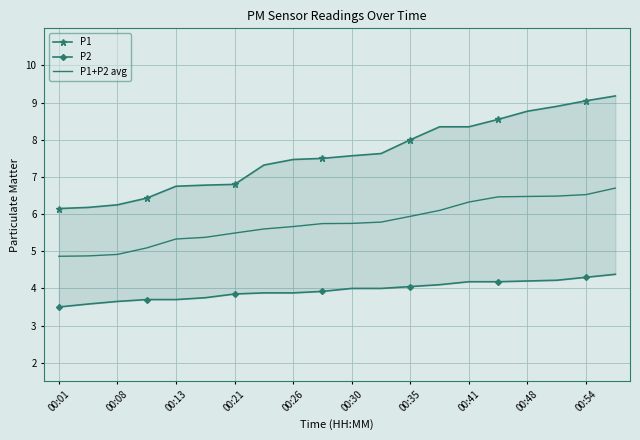

What is the highest value of the P1+P2 avg series?

6.7